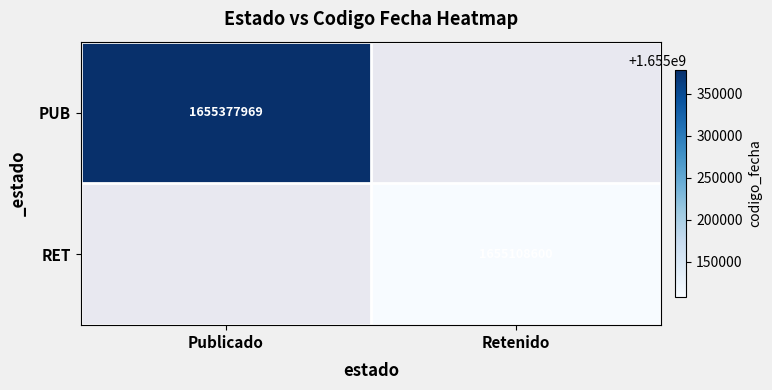

The value of RET at Retenido is 1655108600. True or false?

True